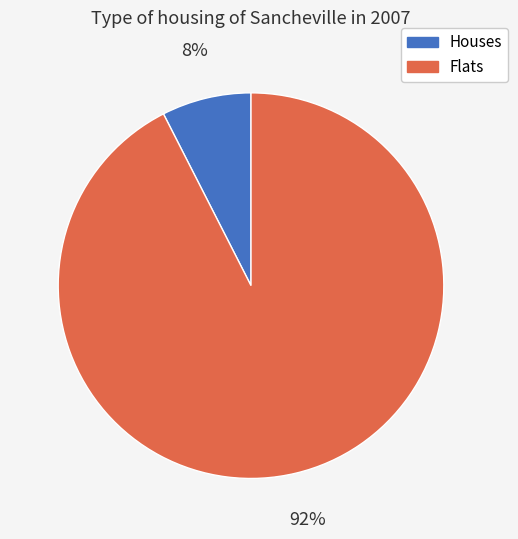

Is it true that Flats is 92% of the pie?

True